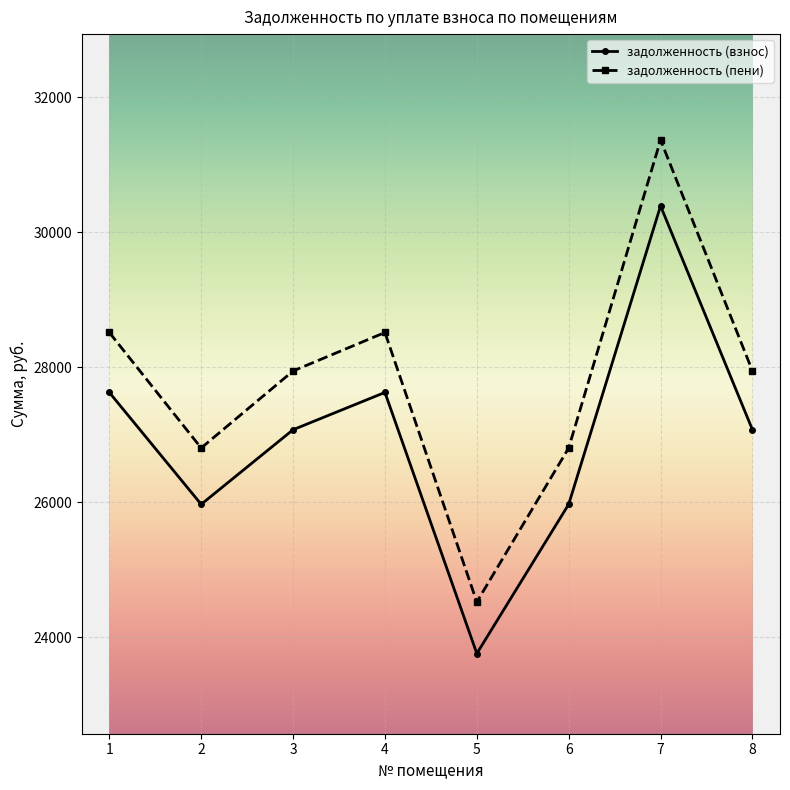

What is the value of the задолженность (пени) point at the 5th from the left?

24525.5